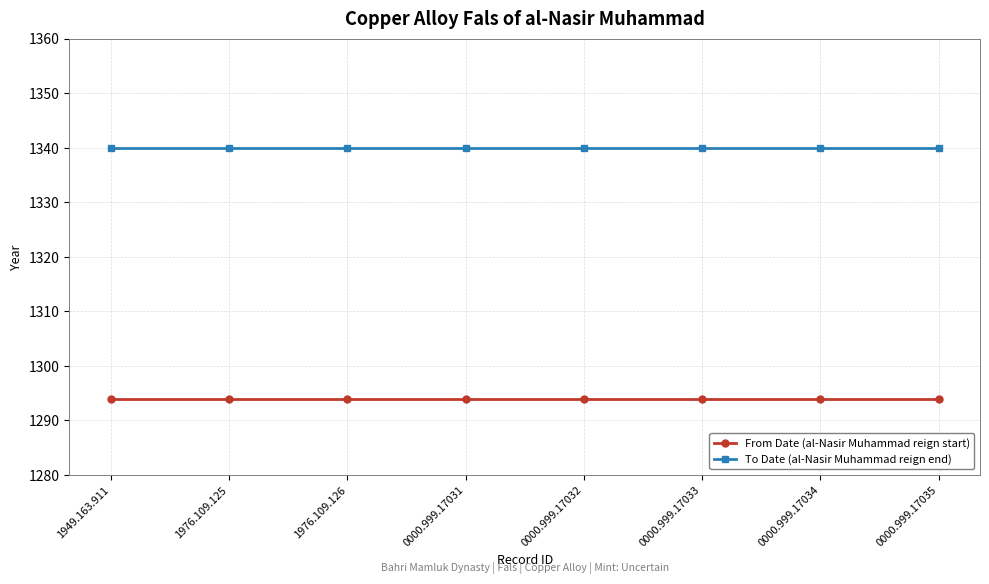

What is the maximum value shown in the chart?

1340